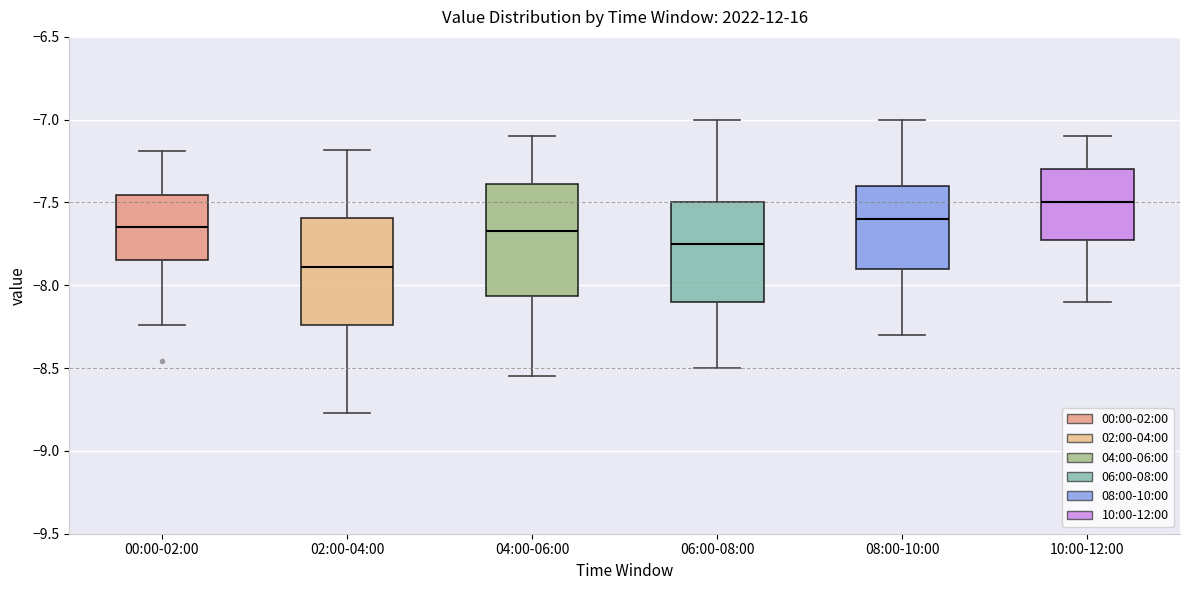

Where is the lower edge of the box for 10:00-12:00 on the y-axis? The values are not printed on the chart, so give them approximately, as read against the axis.

-7.70